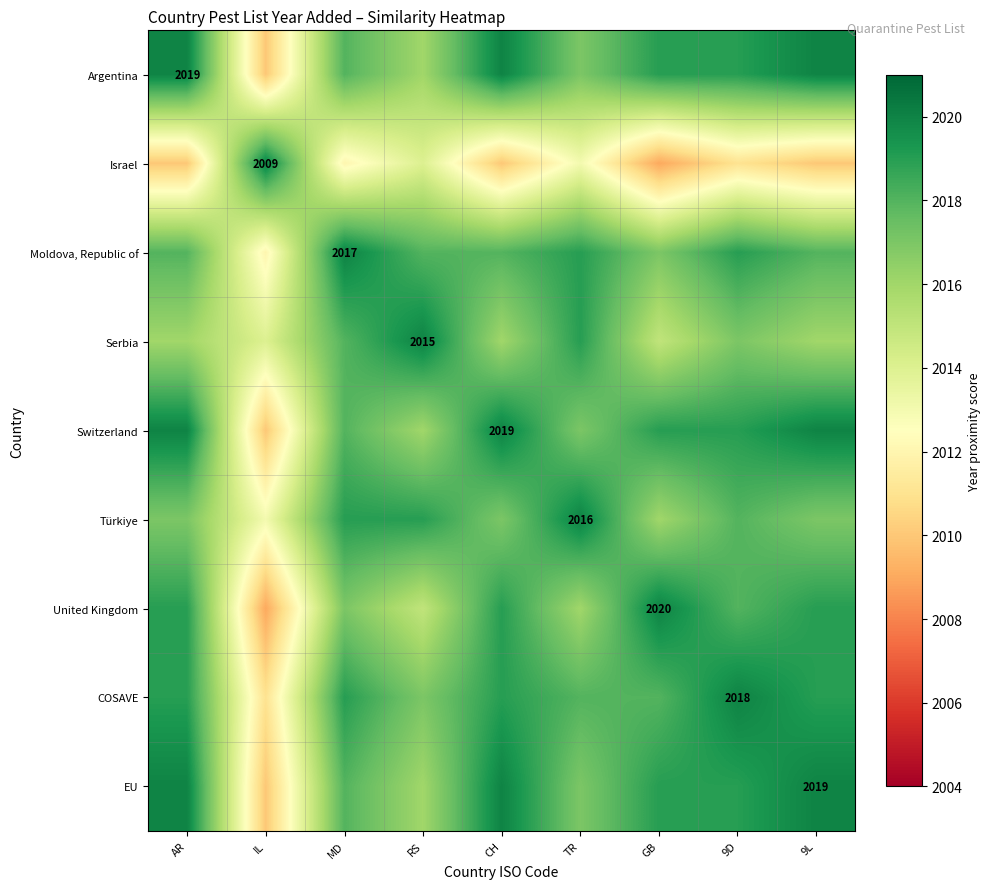

True or false: Argentina has a value of 519 at AR.

False